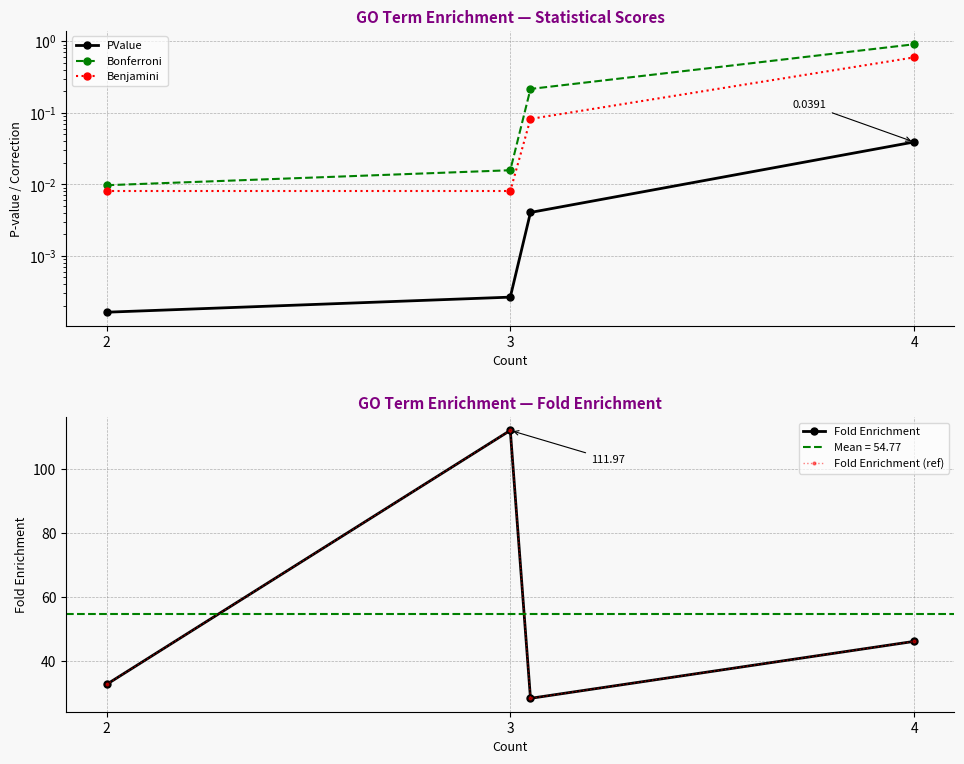

What is the highest value of the Bonferroni series?

0.9